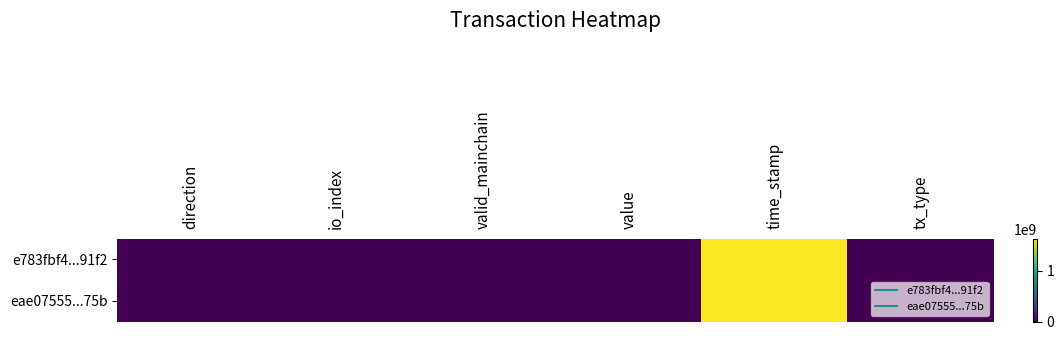

At valid_mainchain, list the series in order from largest to smallest.

e783fbf4...91f2, eae07555...75b